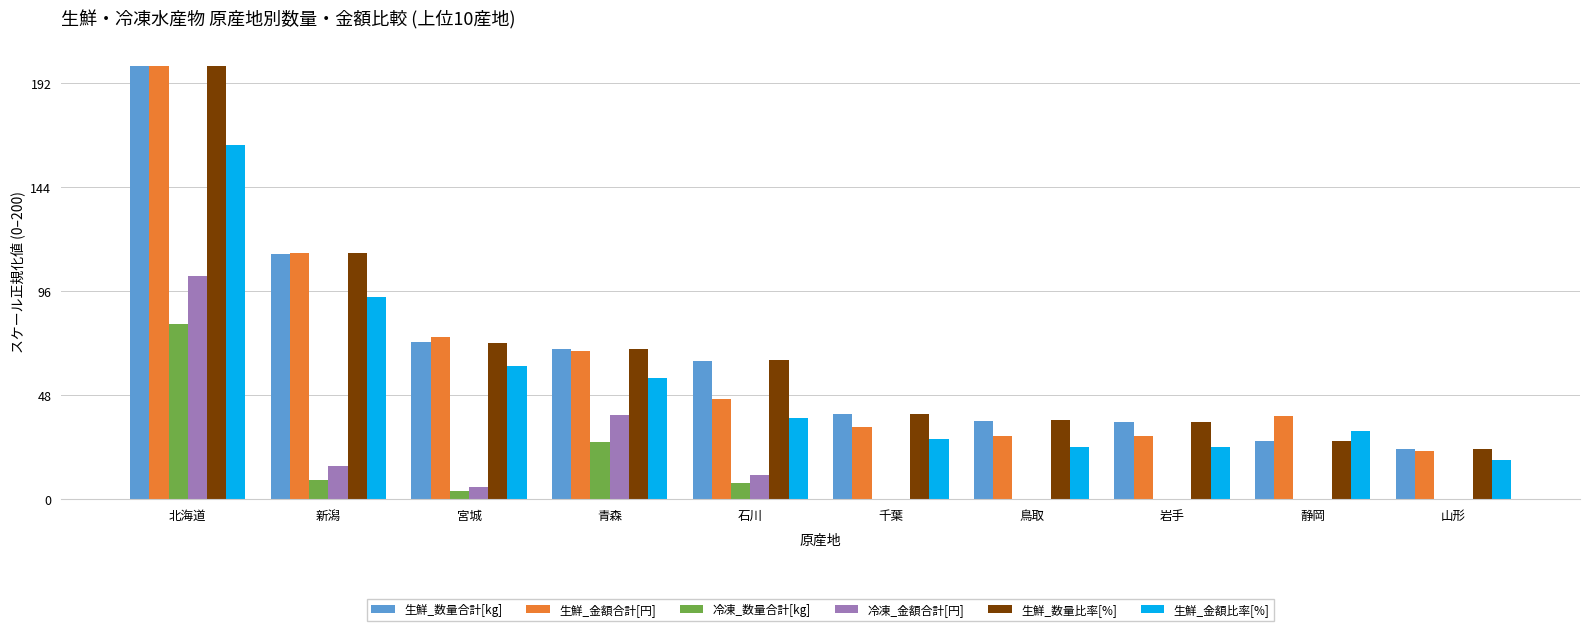

Which series changed the most between 新潟 and 青森?

生鮮_金額合計[円]